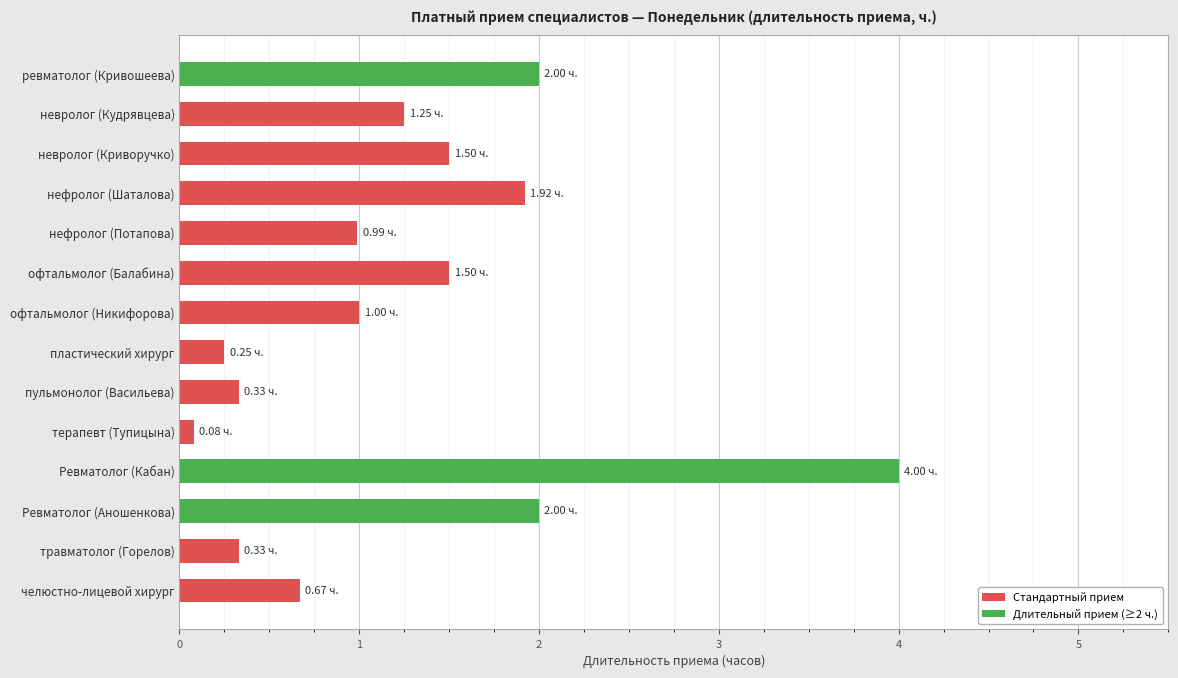

What is the change in value from невролог (Криворучко) to Ревматолог (Кабан)?

+2.5